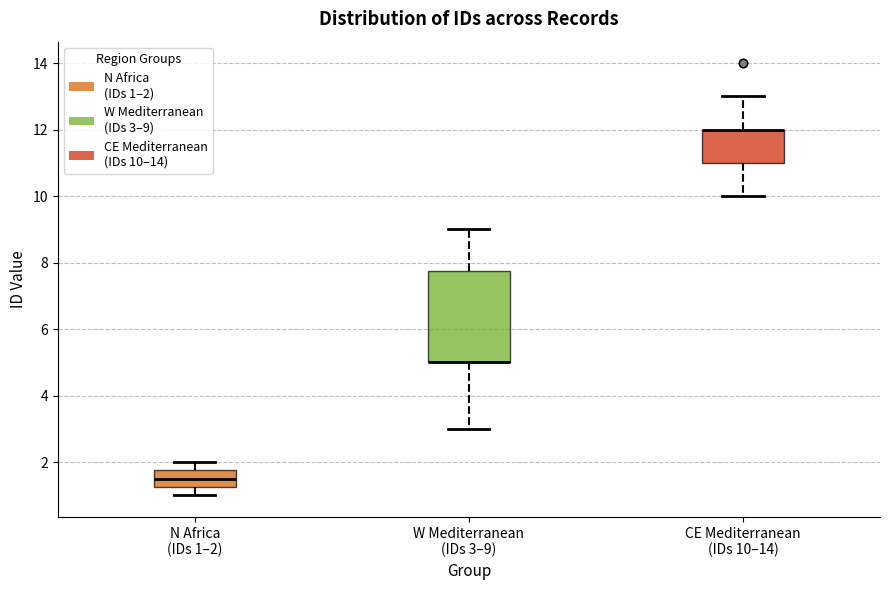

Where is the upper edge of the box for W Mediterranean (IDs 3–9) on the y-axis? The values are not printed on the chart, so give them approximately, as read against the axis.

7.8